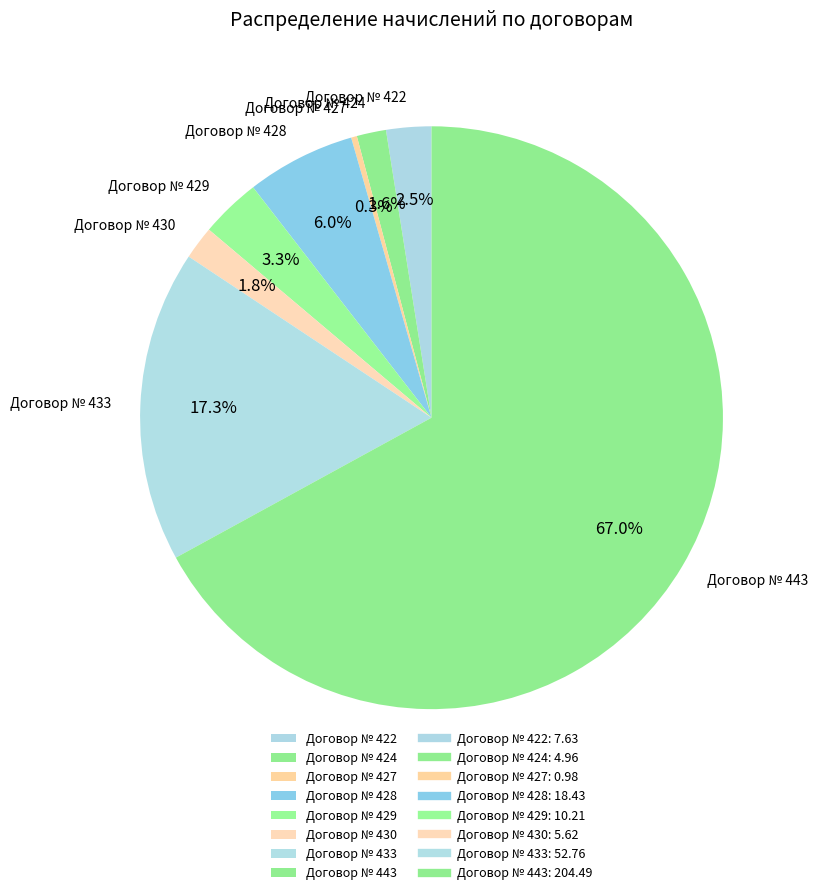

To the nearest percent, what percentage of the pie is Договор № 429?

3%